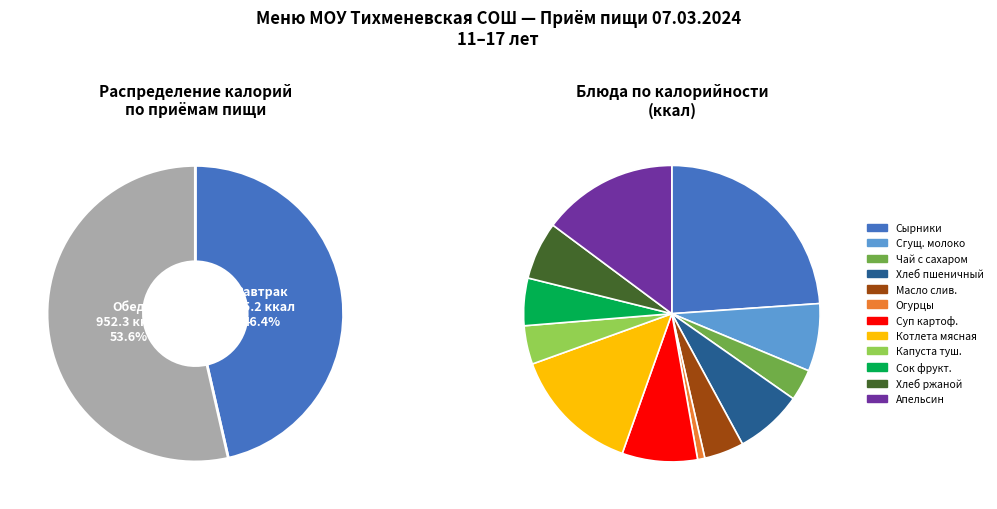

Count the number of slices in the pie.

2